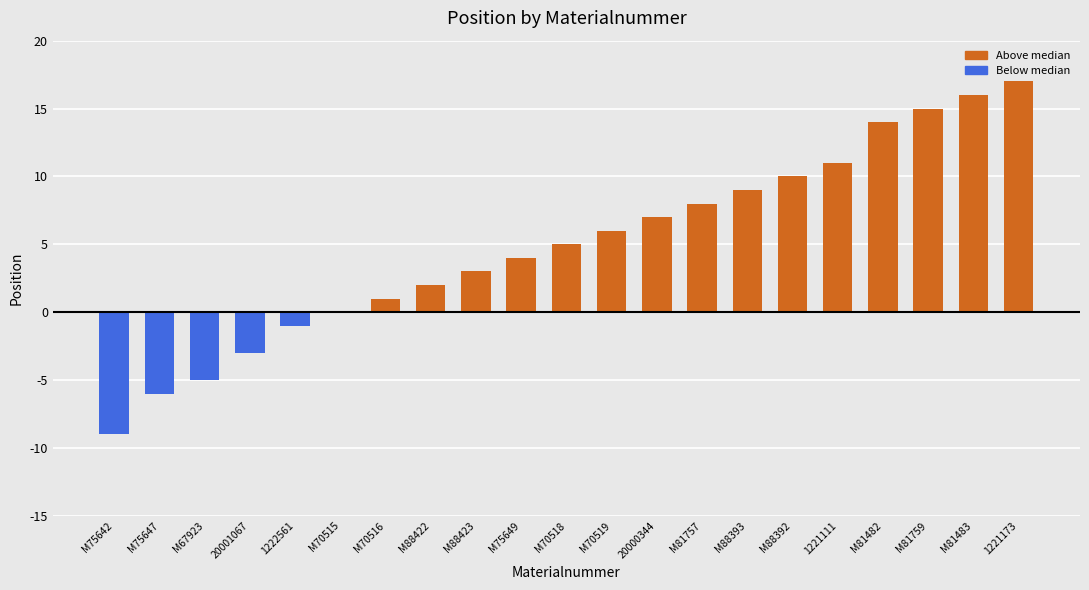

What is the maximum value shown in the chart?

17